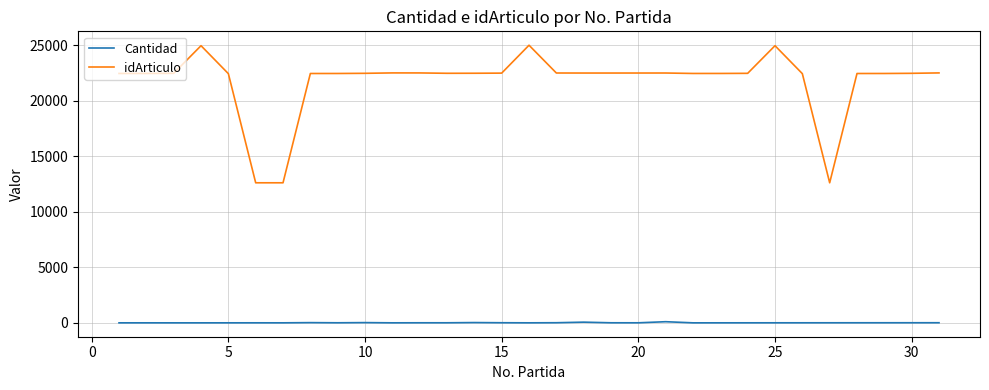

Which series has the largest range (max minus min)?

idArticulo